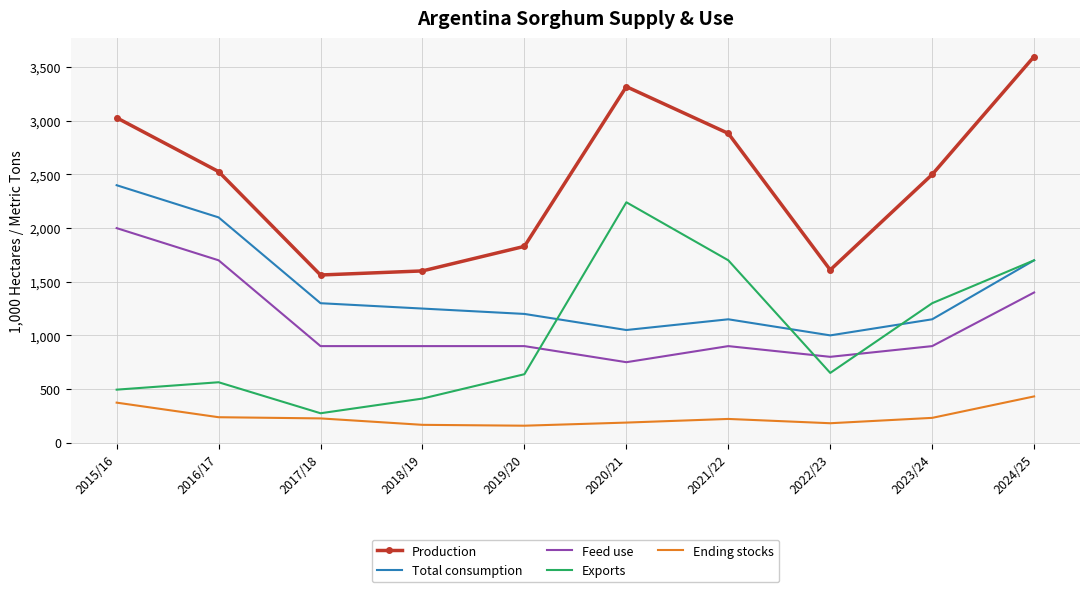

Is the value of Total consumption at 2019/20 greater than the value of Production at 2020/21?

No